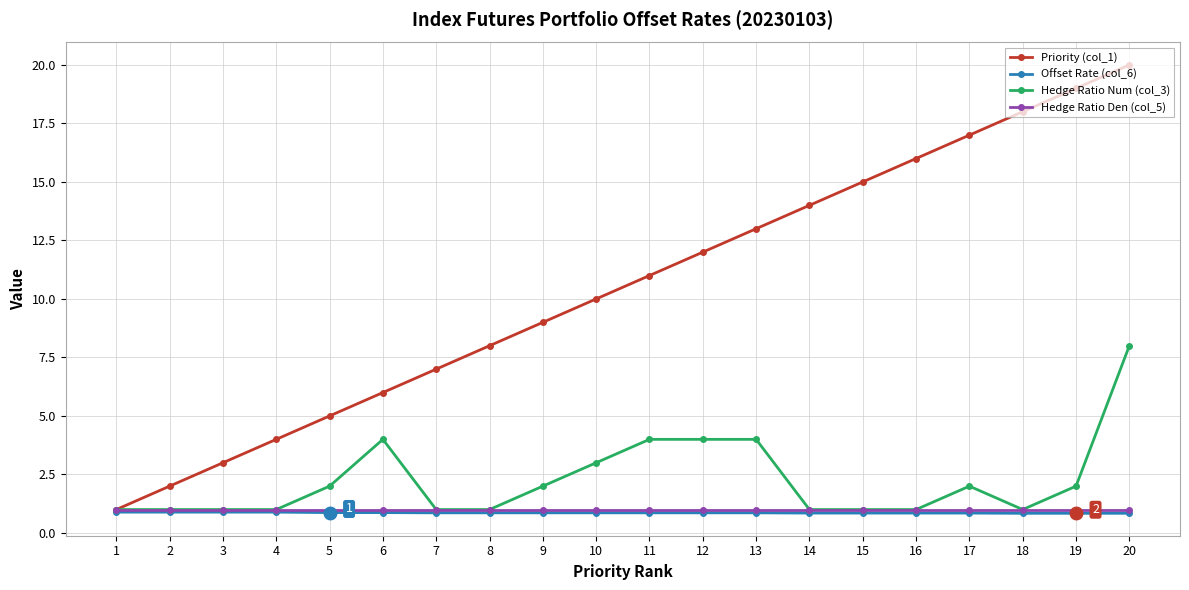

Rank the categories by Priority (col_1) value from lowest to highest.

1, 2, 3, 4, 5, 6, 7, 8, 9, 10, 11, 12, 13, 14, 15, 16, 17, 18, 19, 20